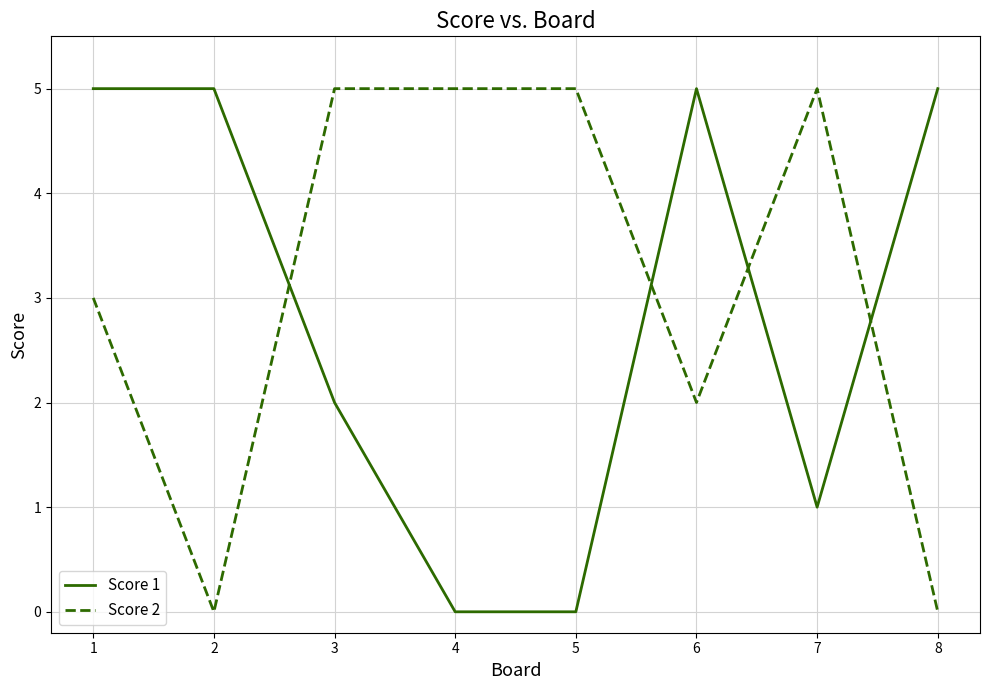

True or false: Score 1 and Score 2 cross at least once.

True